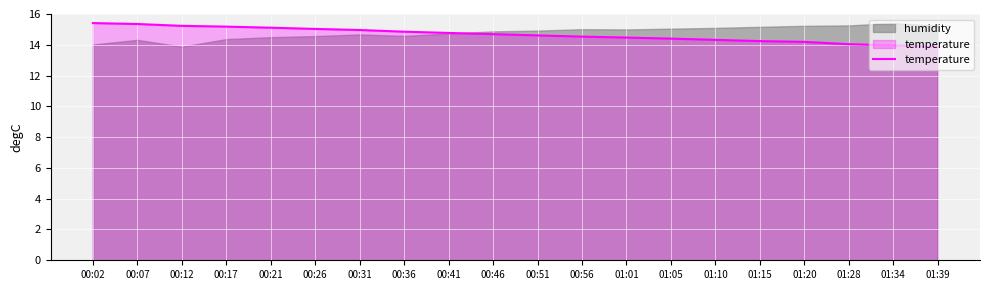

Where does the data first go above 14?

00:02